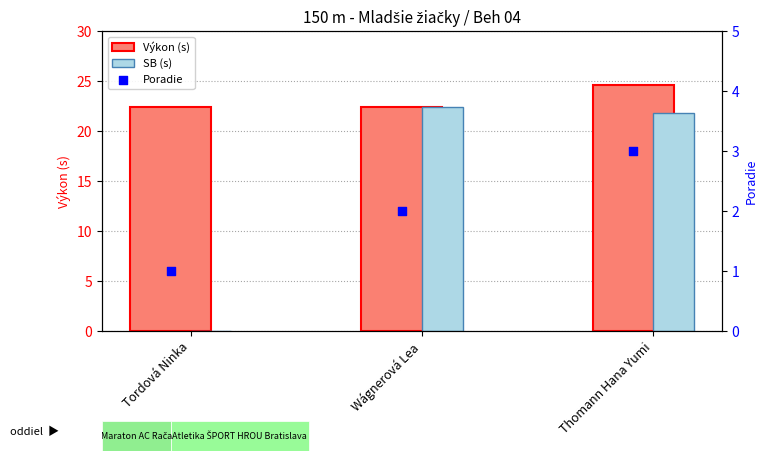

Which series has the largest total across all categories?

Výkon (s)